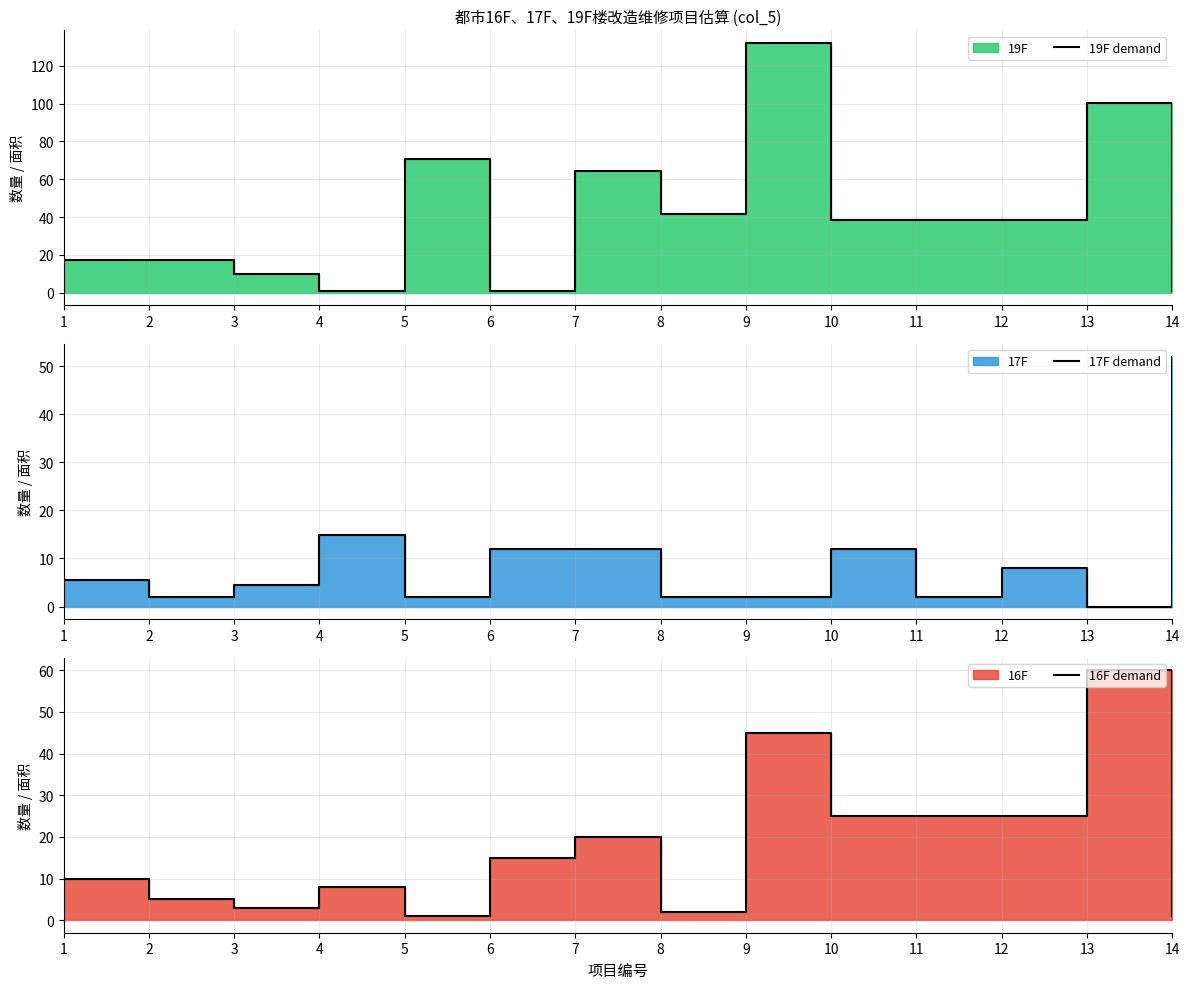

How many positive values does the 17F demand series have?

13